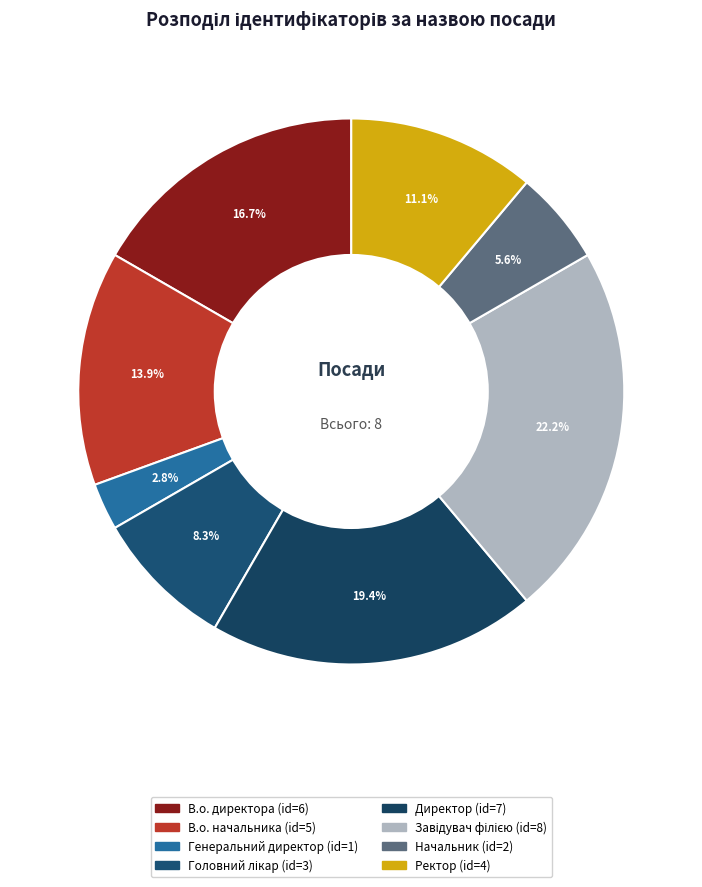

Do Начальник and Ректор together represent more than half of the pie?

No